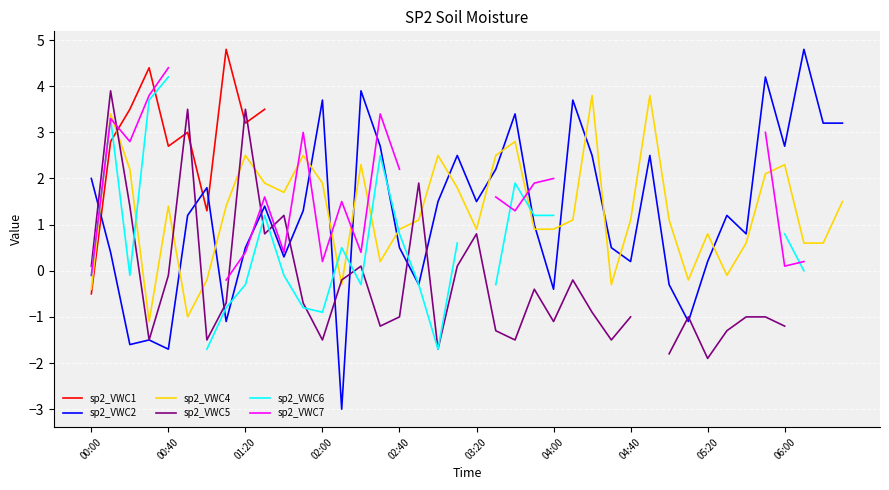

After their last crossing, which series has the higher values: sp2_VWC2 or sp2_VWC4?

sp2_VWC2